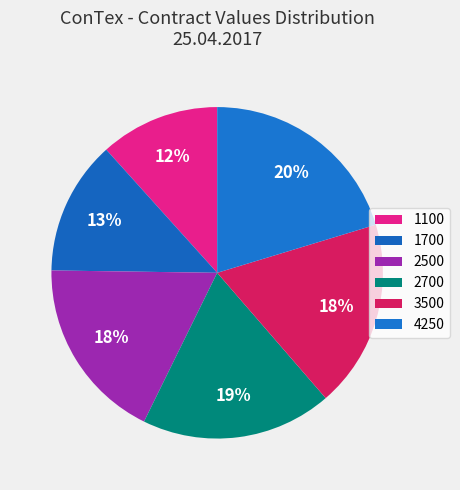

The 4250 slice represents 11% of the pie. True or false?

False